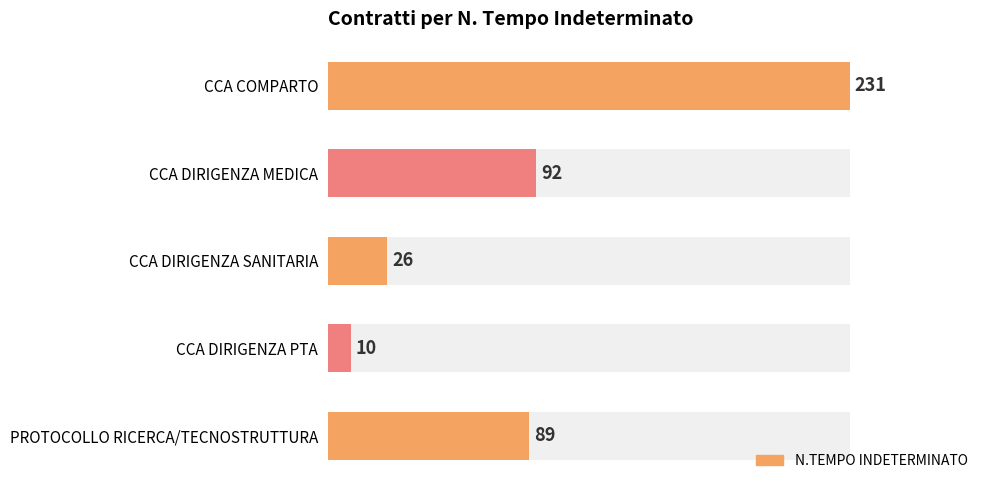

What is the change in value from CCA DIRIGENZA MEDICA to CCA DIRIGENZA SANITARIA?

-66